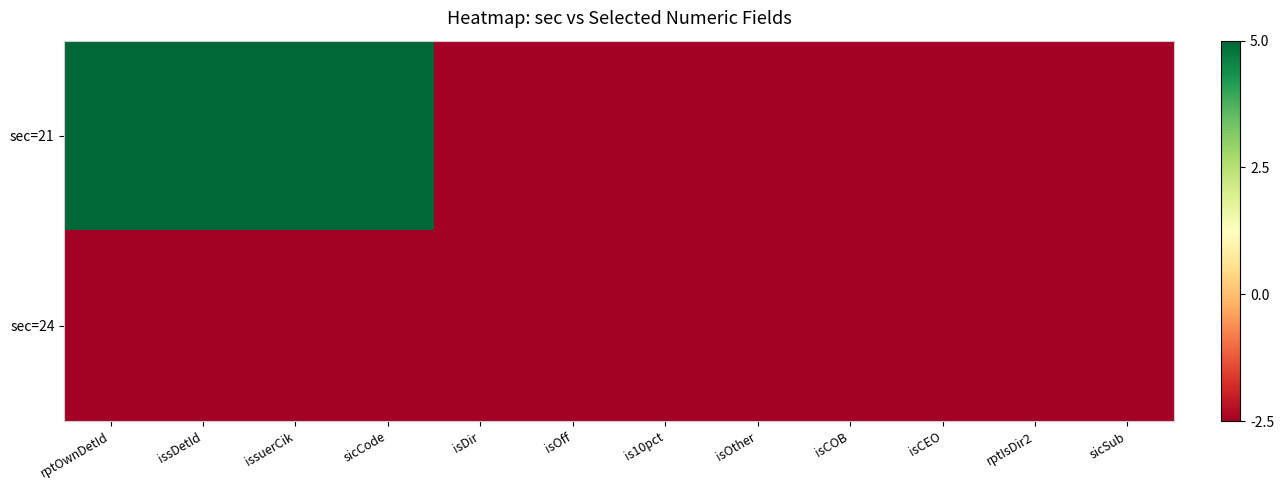

What is the maximum value shown in the chart?

5.0